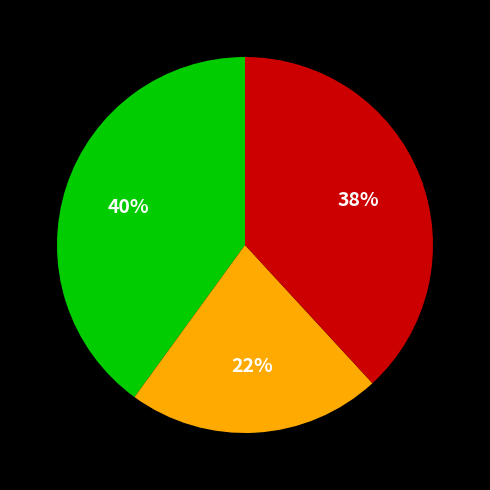

Is there a majority slice in this chart?

No